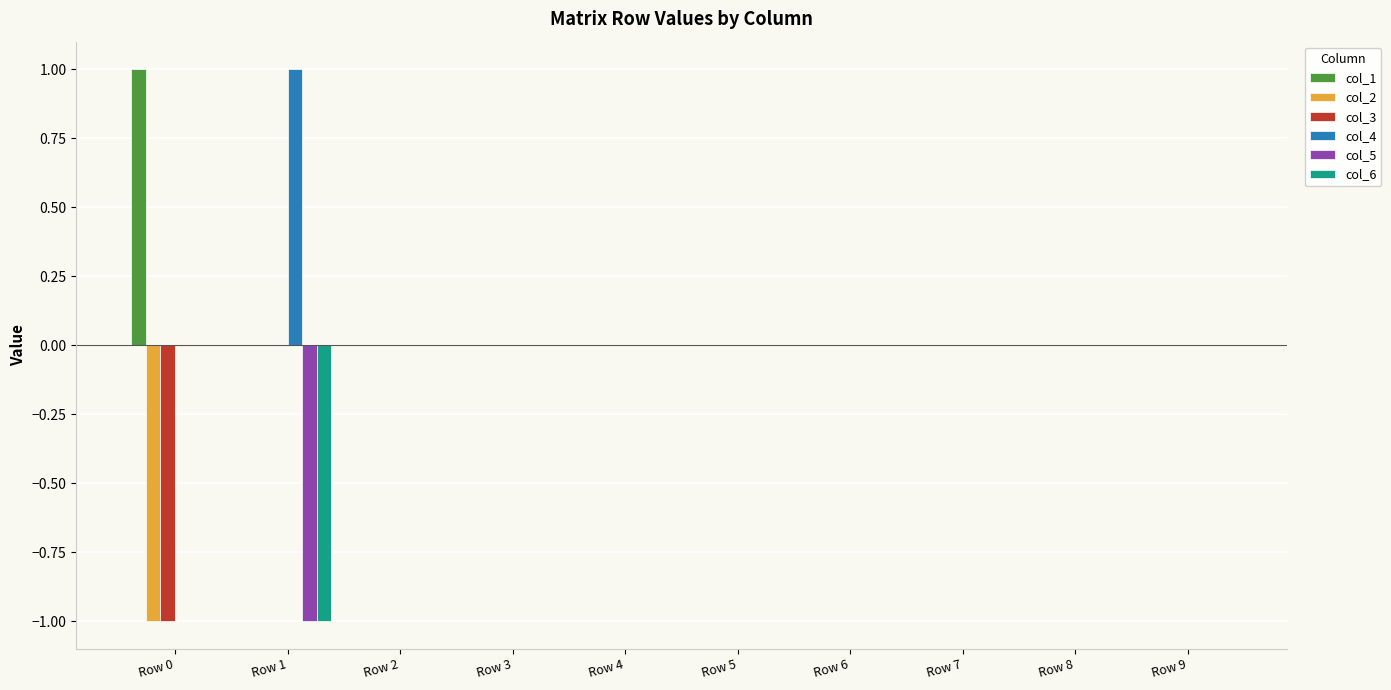

True or false: col_2 has a value of 0 at Row 5.

True